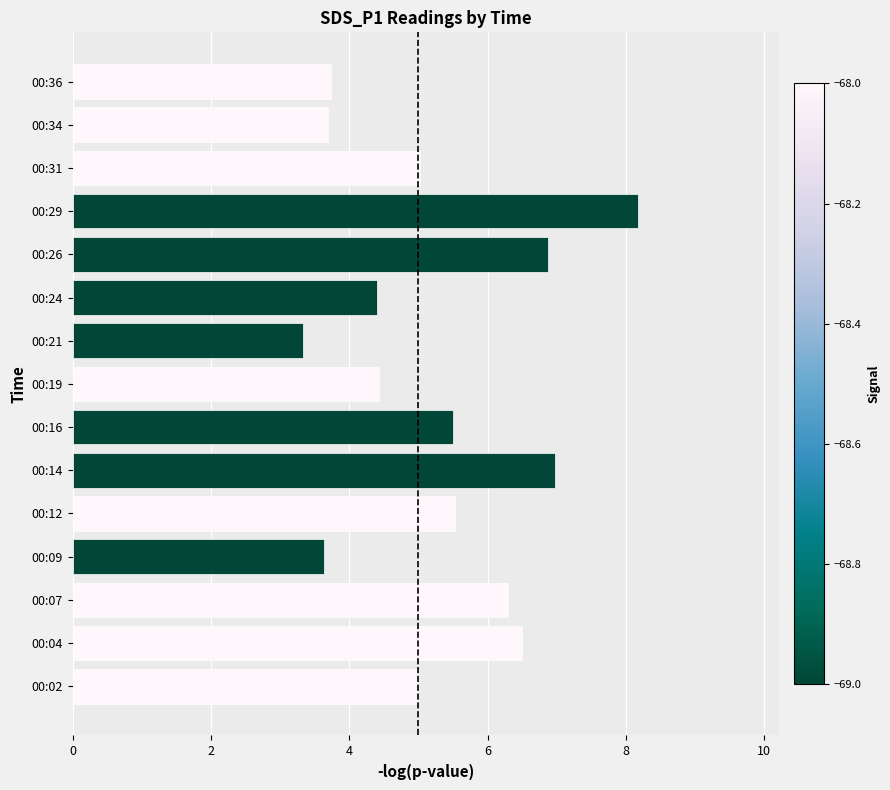

At which category does the chart reach its peak across all series?

00:29